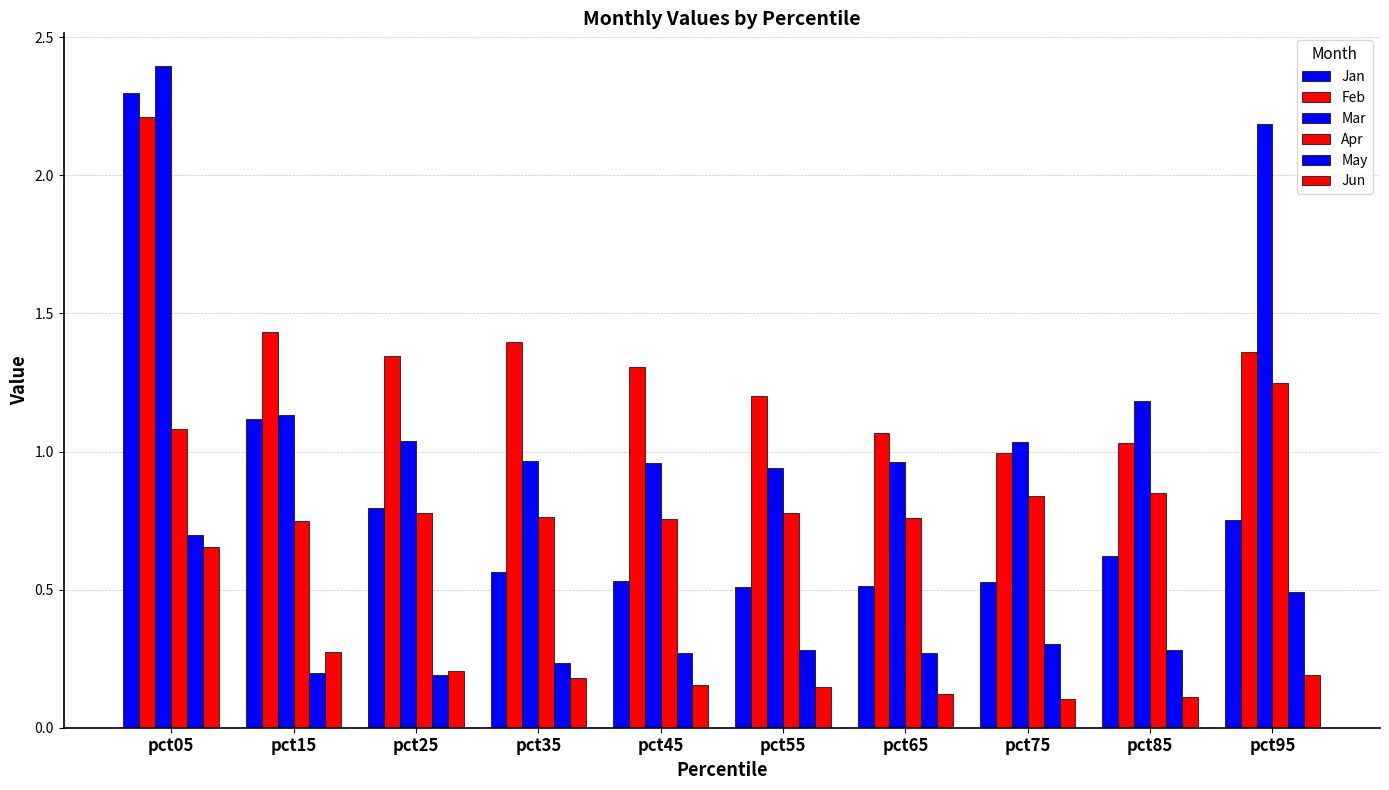

Count the number of data series in this chart.

6